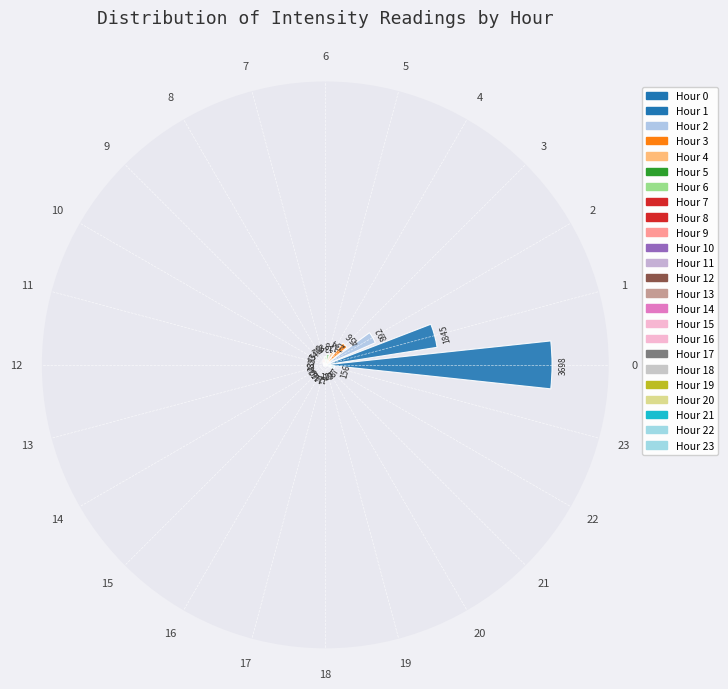

What is the greatest value displayed?

3698